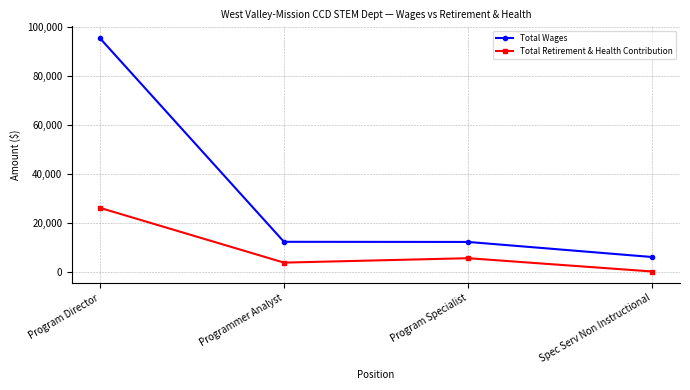

What is the value of the Total Retirement & Health Contribution point at the 3rd from the left?

5442